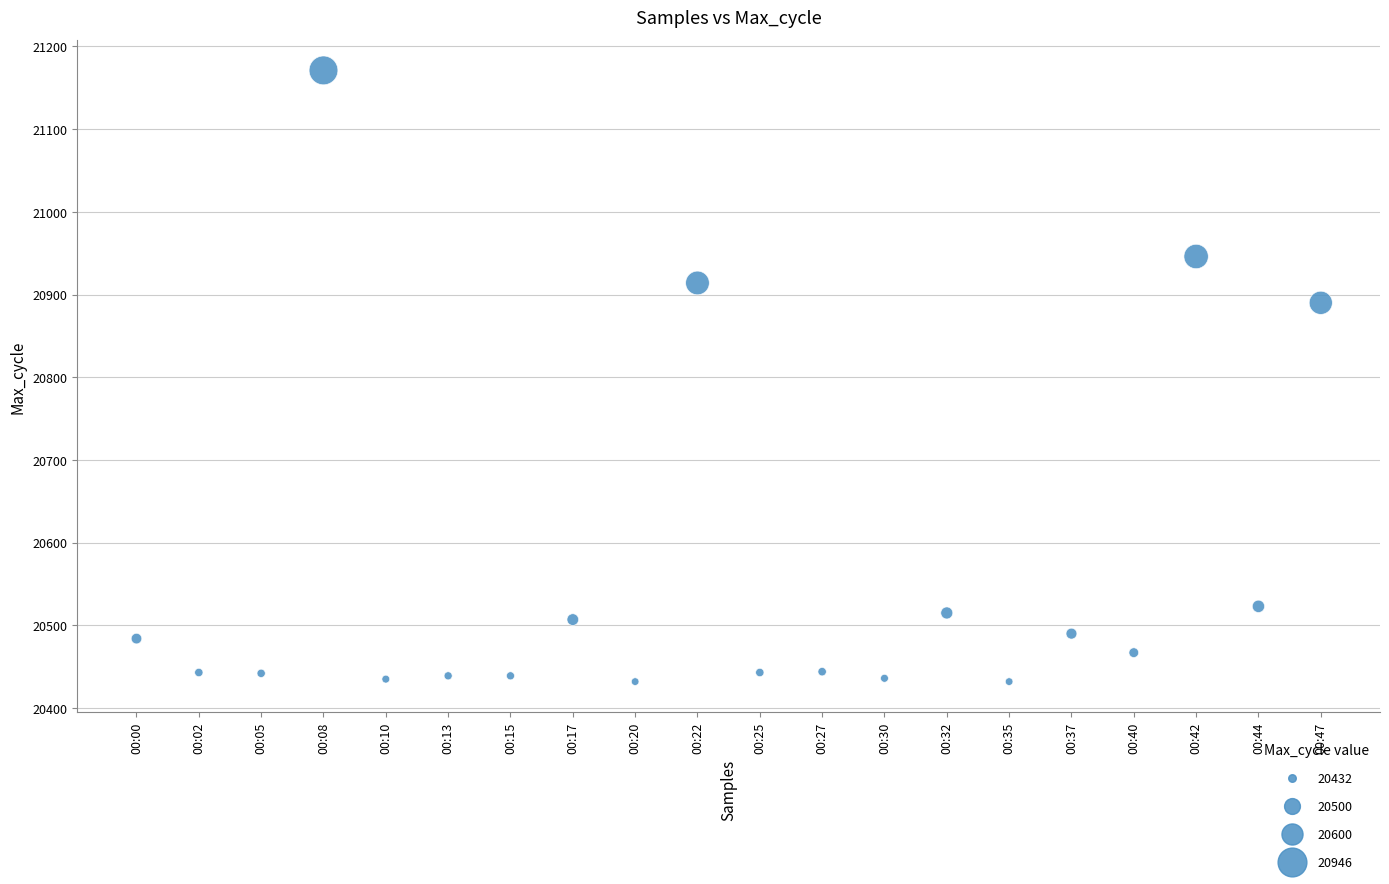

What Y value in the scatter plot is closest to 20801?

20890